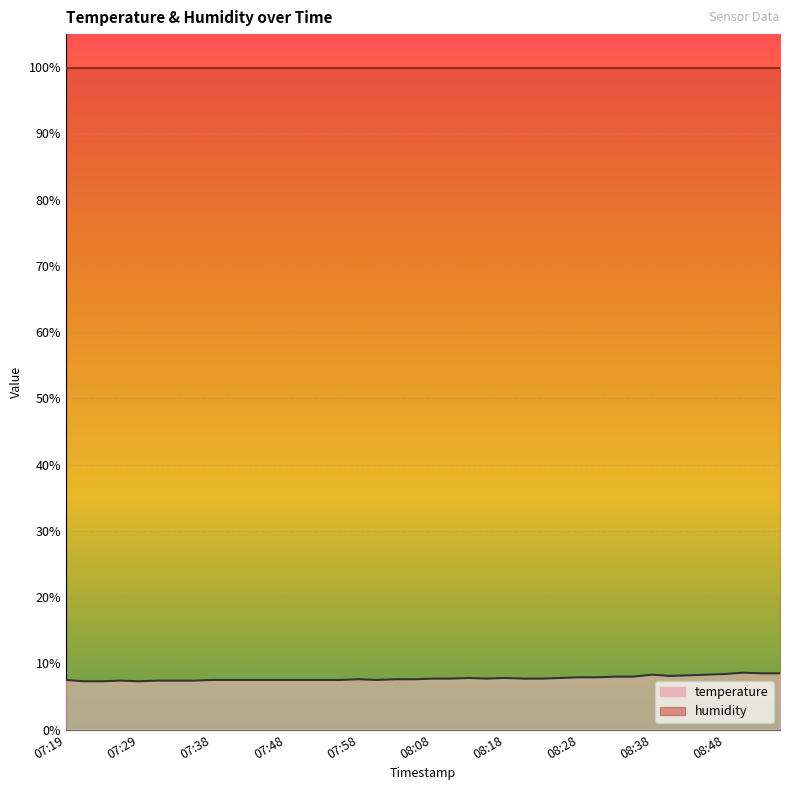

Reading right to left, extract all data points from this chart.

8.5	8.5	8.6	8.4	8.3	8.2	8.1	8.3	8.0	8.0	7.9	7.9	7.8	7.7	7.7	7.8	7.7	7.8	7.7	7.7	7.6	7.6	7.5	7.6	7.5	7.5	7.5	7.5	7.5	7.5	7.5	7.5	7.4	7.4	7.4	7.3	7.4	7.3	7.3	7.5